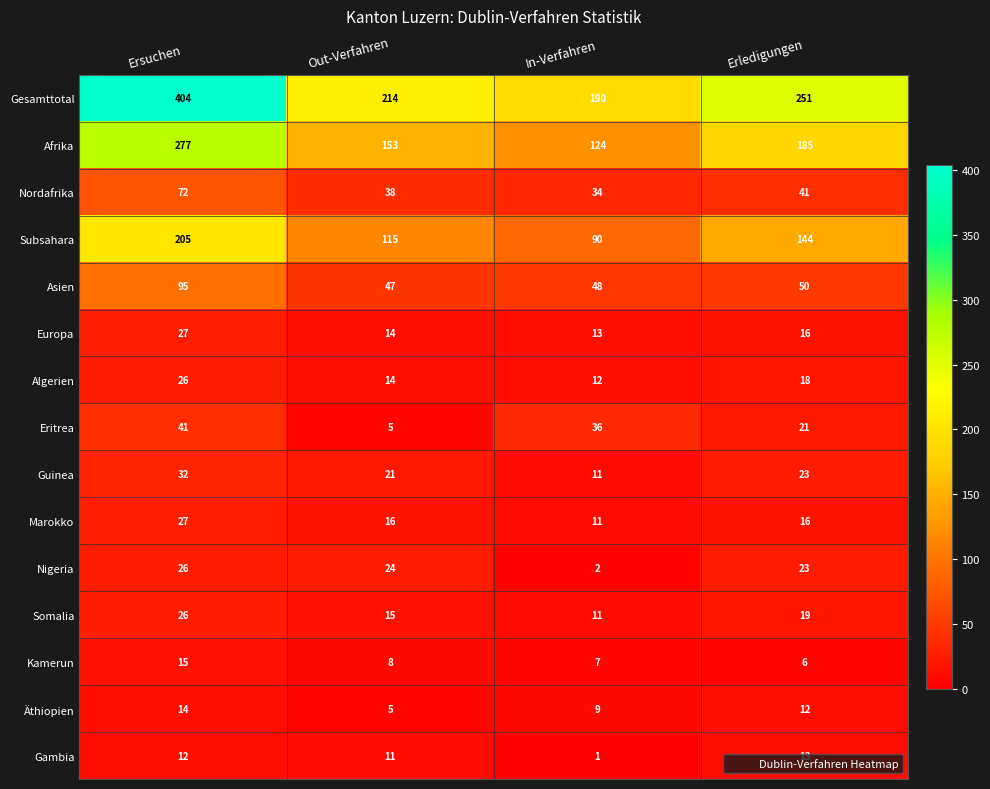

Read the Marokko value at In-Verfahren.

11